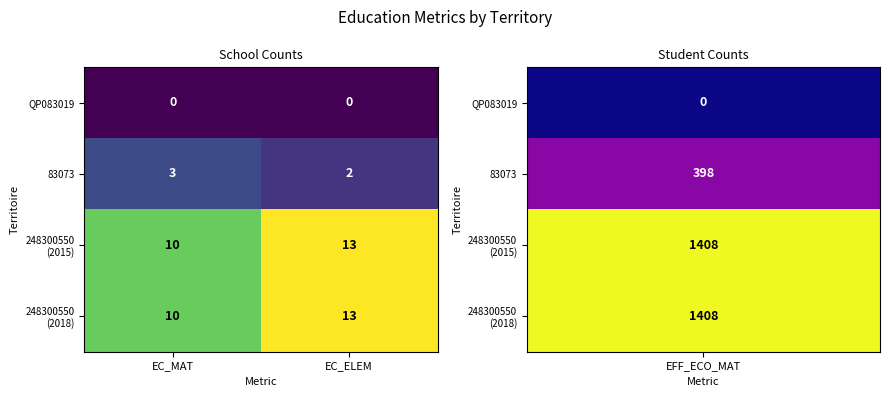

What is the greatest value displayed?

13